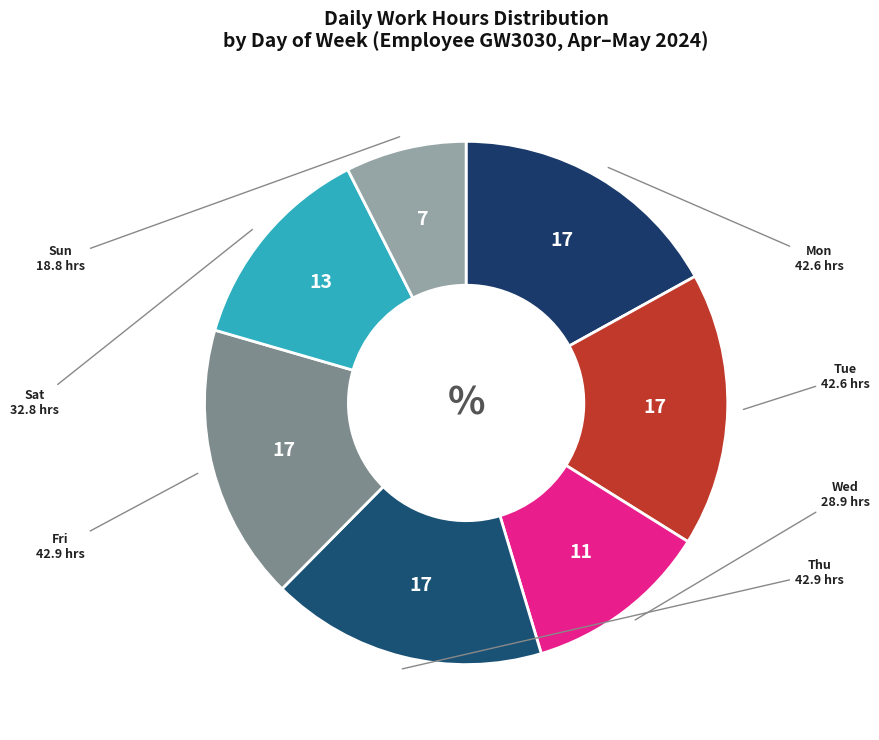

Combined, do Fri and Thu account for over 50%?

No